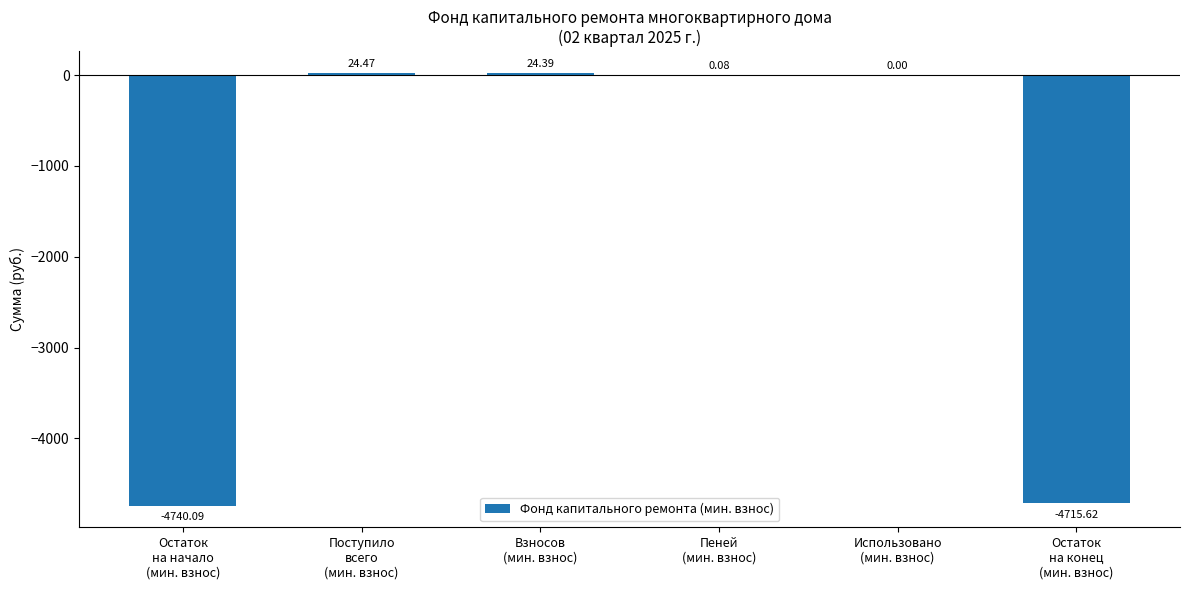

How many distinct data groups are displayed?

1